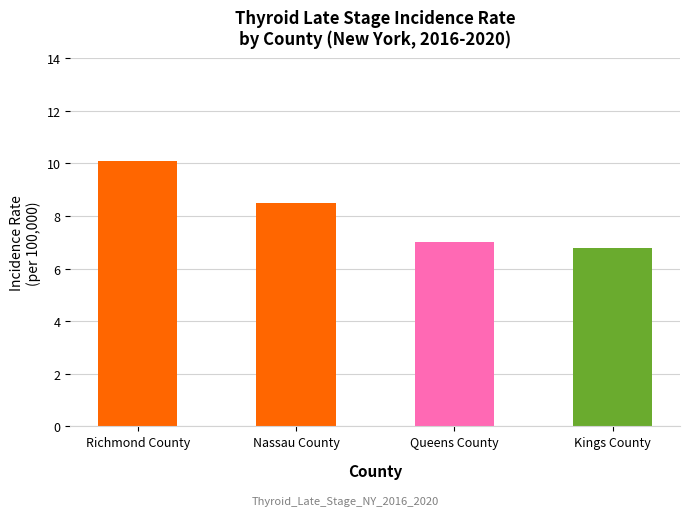

Which has a higher value, Nassau County or Kings County?

Nassau County